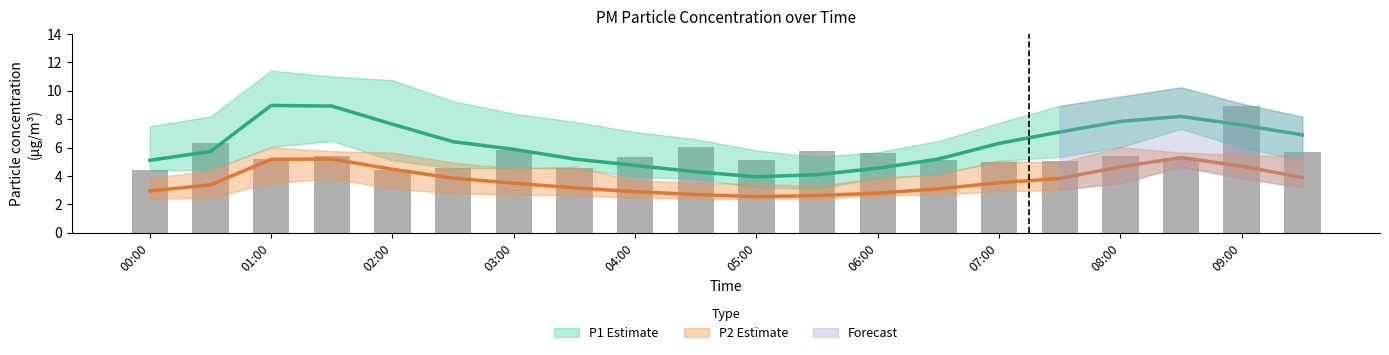

Is it true that P2 equals 2.7 at 04:30?

True